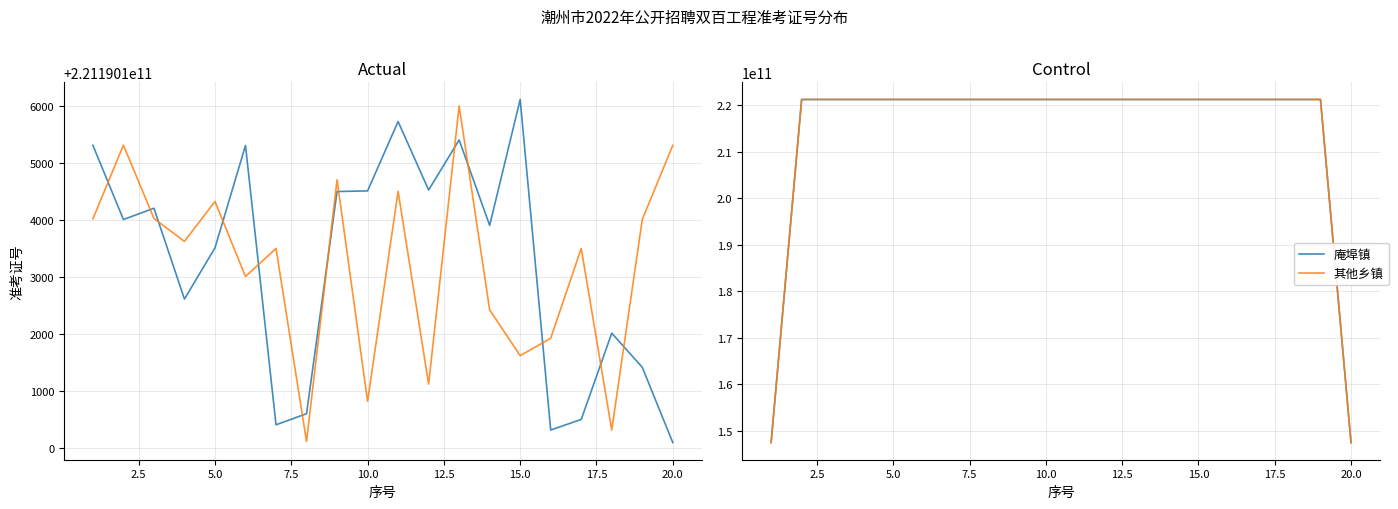

At how many categories does at least one series exceed 156929485553?

18